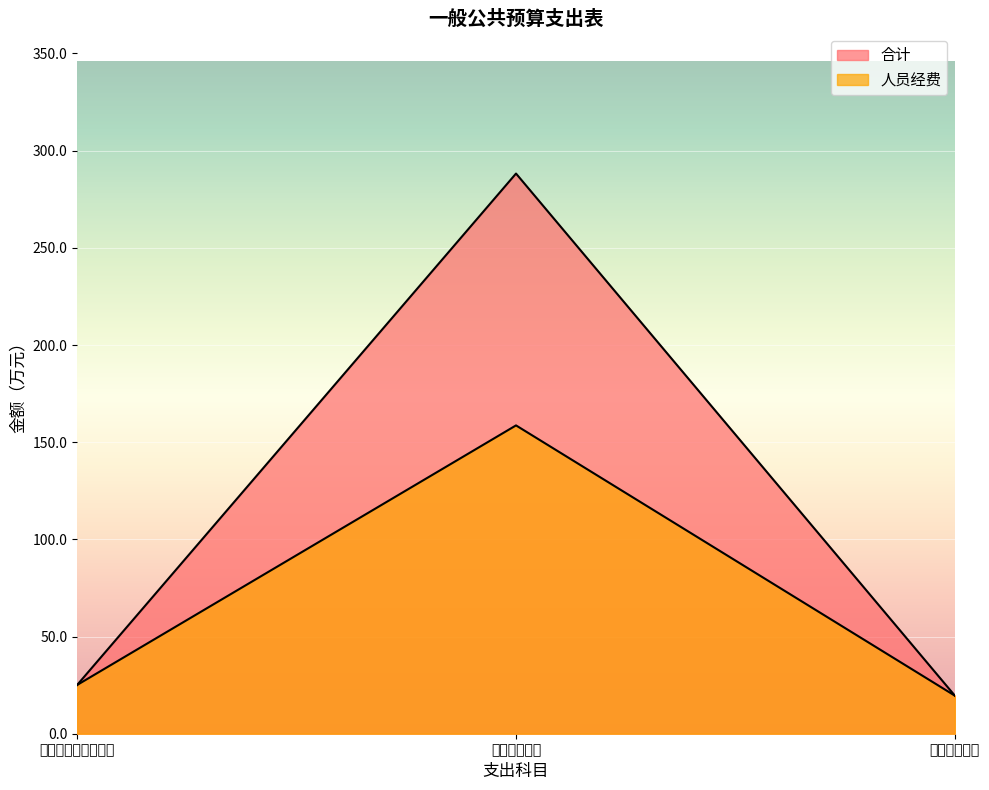

How many data points in 合计 are less than 25?

1